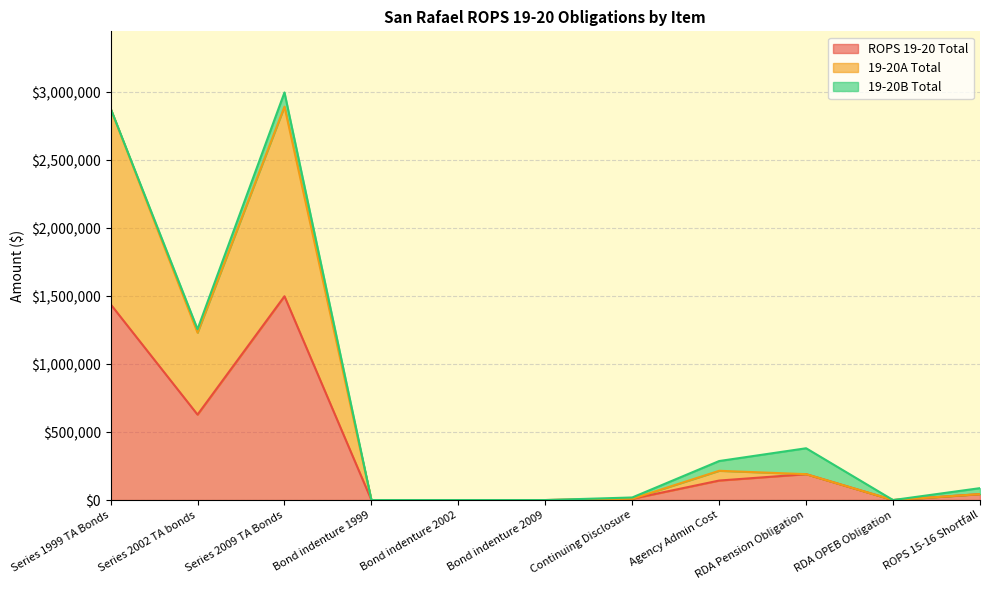

What are all the series names shown in the legend?

ROPS 19-20 Total, 19-20A Total, 19-20B Total